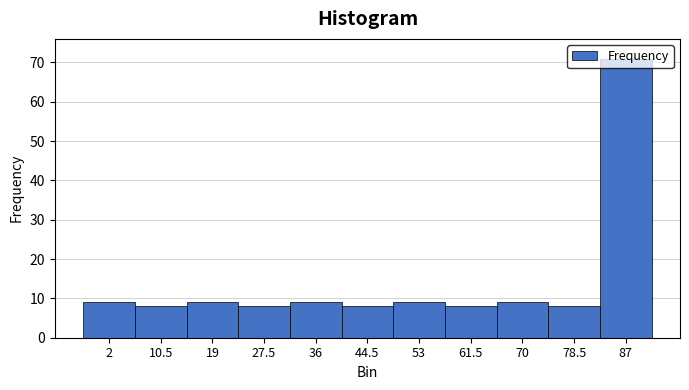

What is the change in value from 70 to 87?

+62